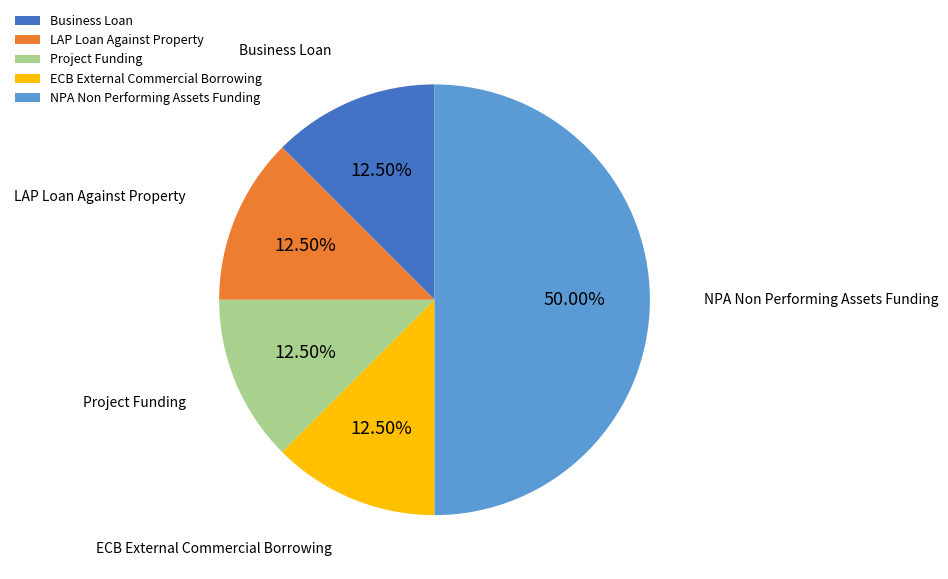

Is ECB External Commercial Borrowing the majority of the pie?

No